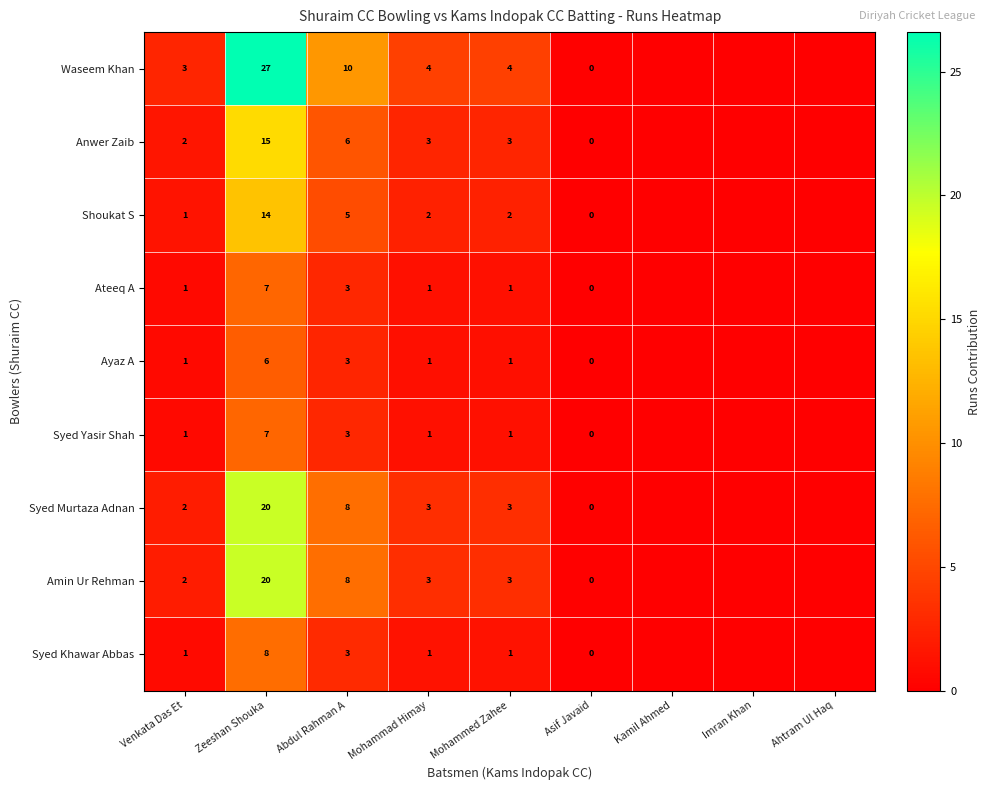

What is the difference between the highest and lowest values at Mohammed Zahee?

3